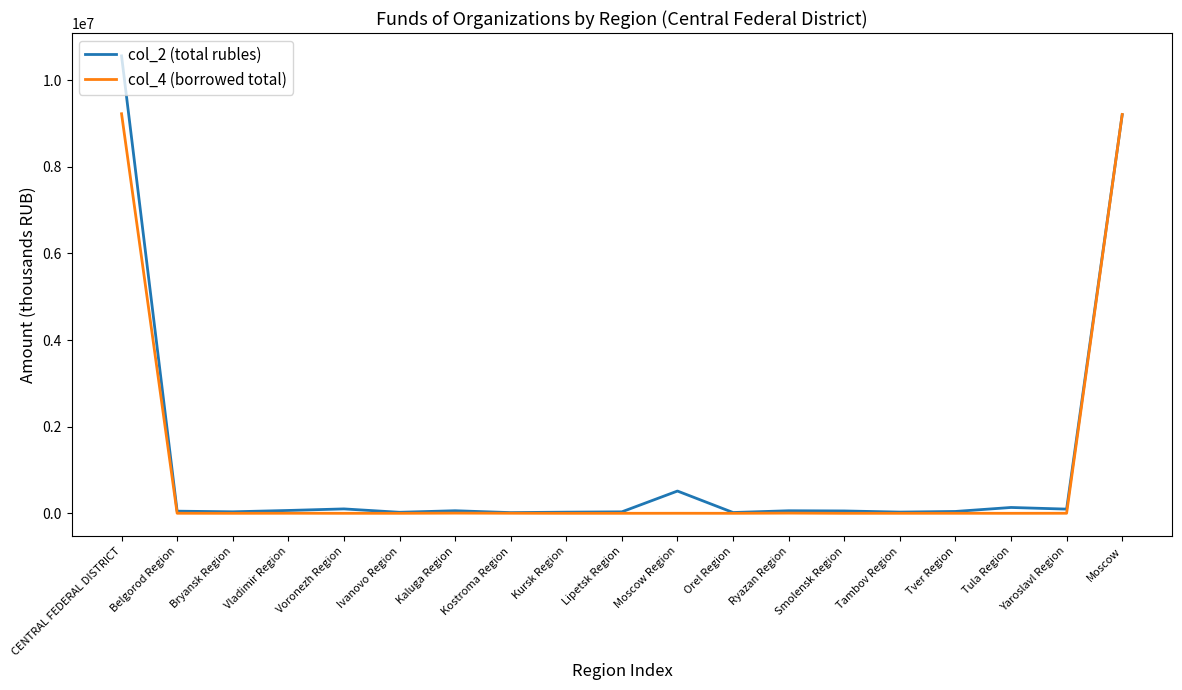

What is the total value across all series at Moscow?

18405895